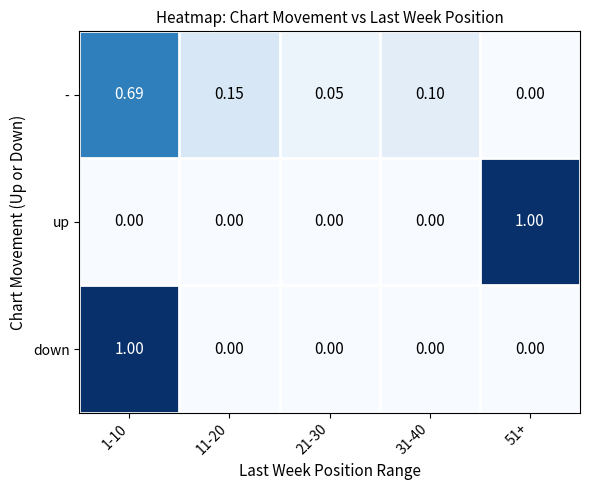

Between 1-10 and 31-40, which series saw the biggest shift?

down